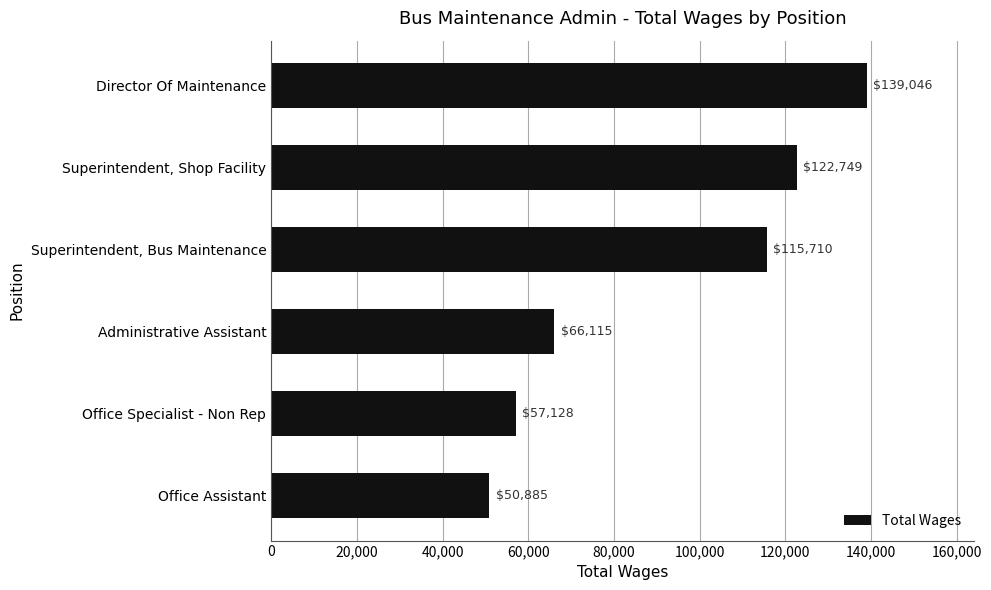

What is the change in value from Director Of Maintenance to Office Assistant?

-88161